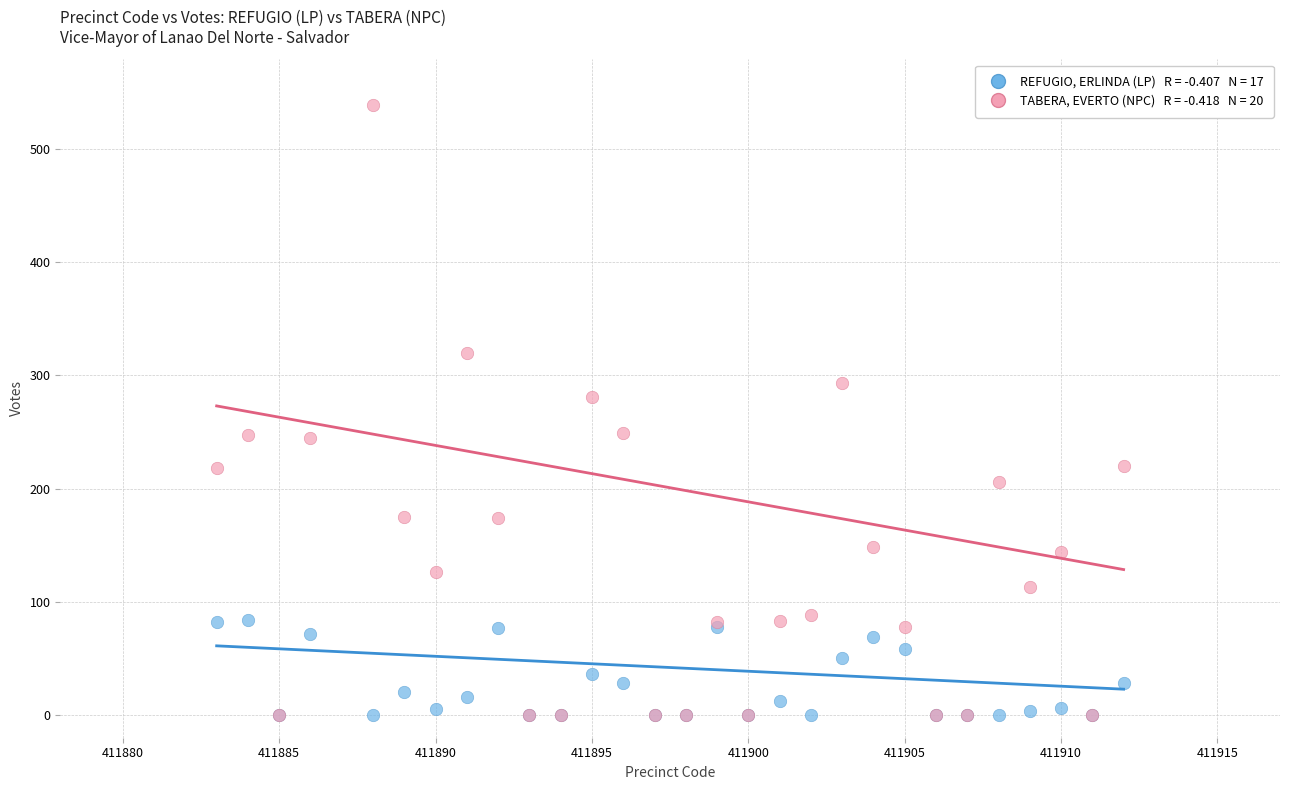

Across all series, what Y value is closest to 269?

281